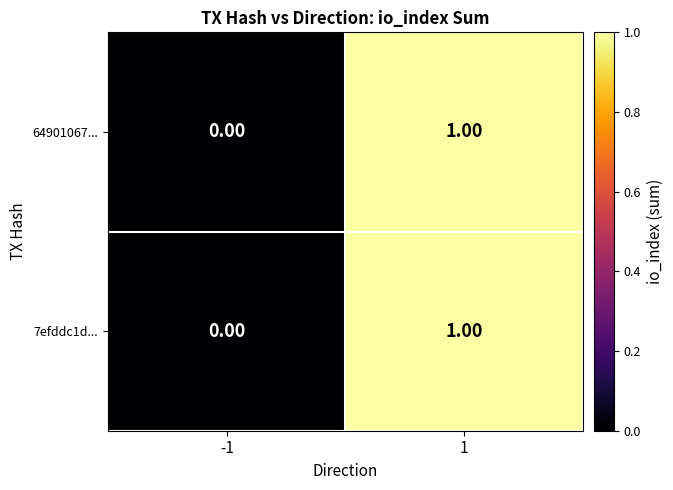

Is the value of 64901067... at -1 greater than the value of 7efddc1d... at 1?

No